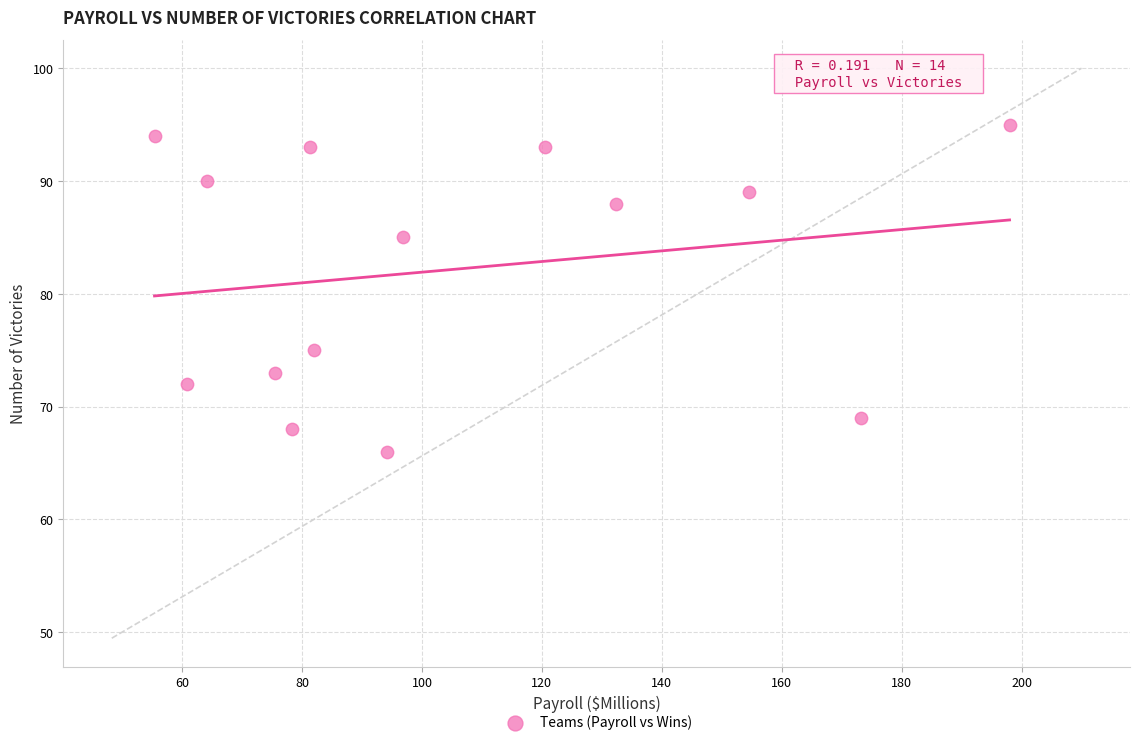

What is the range of Y values (max minus min)?

29